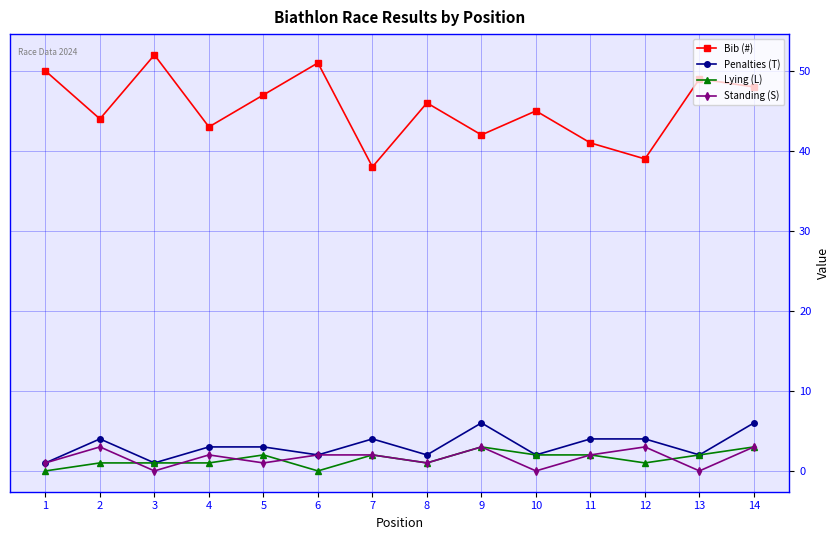

What is the highest value of the Bib (#) series?

52